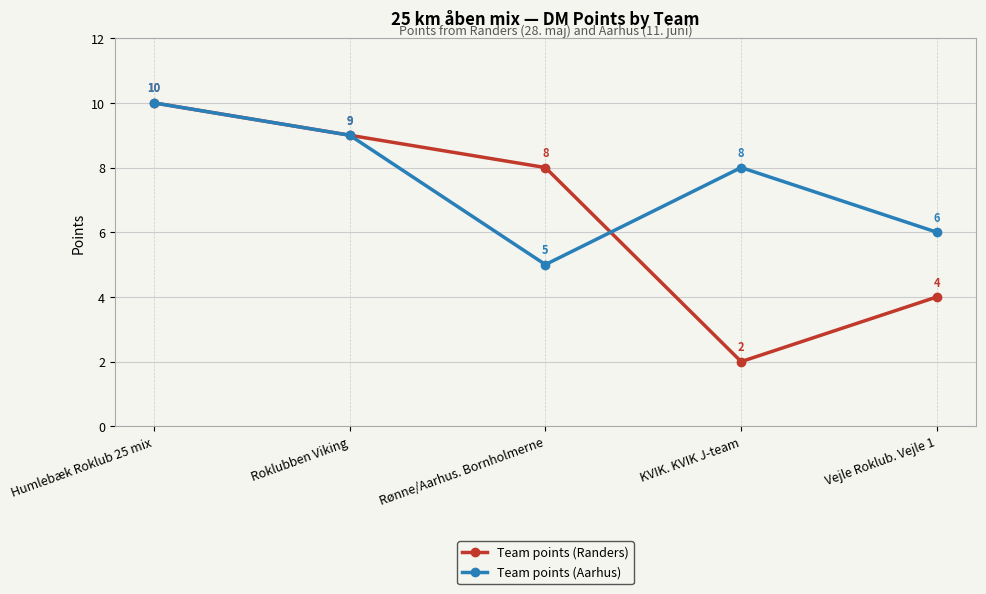

After their last crossing, which series has the higher values: Team points (Randers) or Team points (Aarhus)?

Team points (Aarhus)